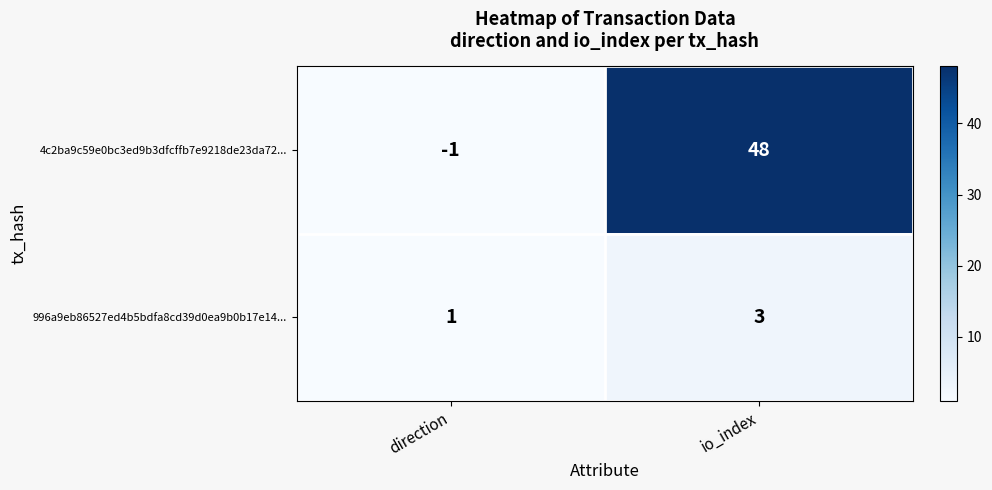

What is the difference between the 4c2ba9c59e0bc3ed9b3dfcffb7e9218de23da72... values at io_index and direction?

49